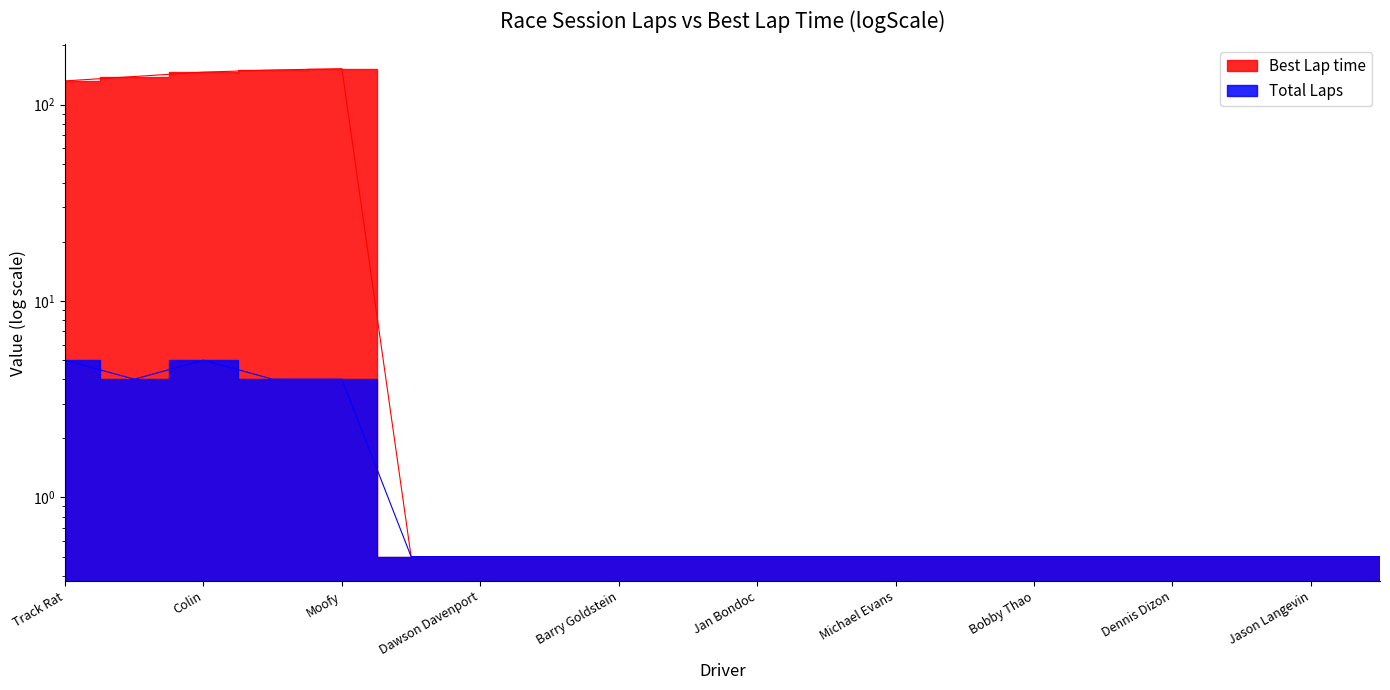

Read the Total Laps value at David Chafin.

0.5